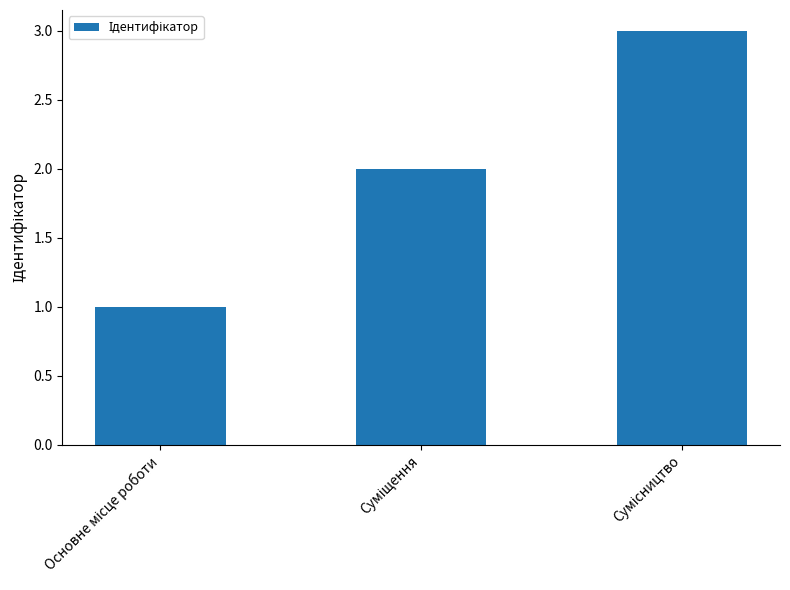

Are the bars horizontal?

No